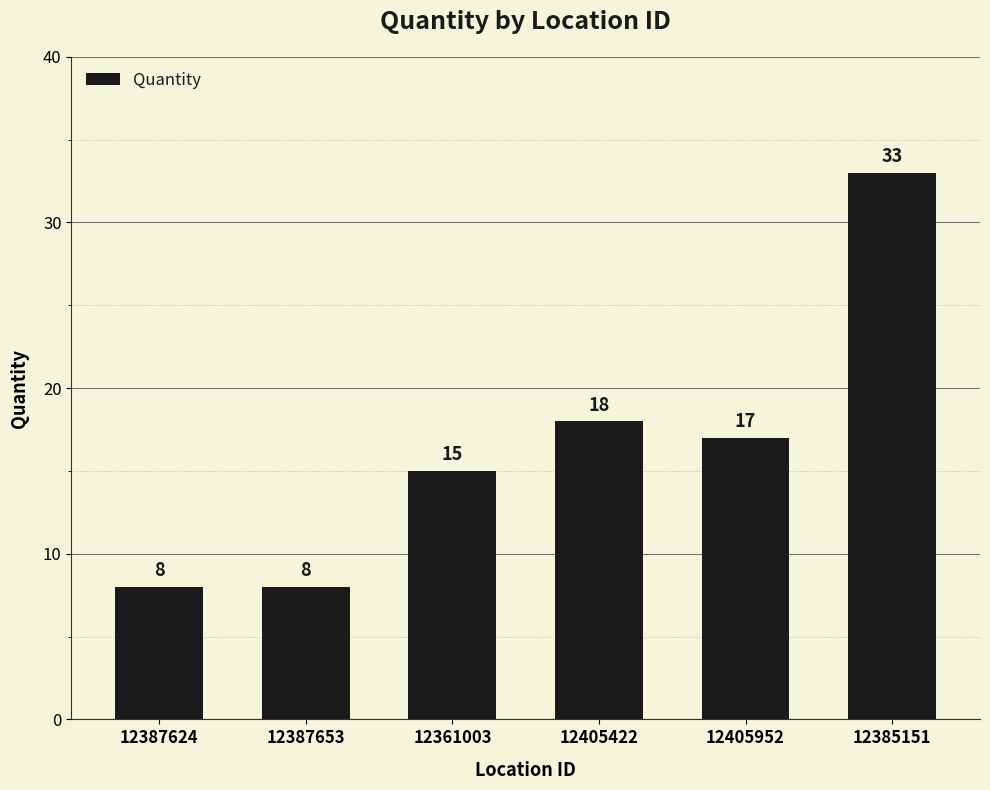

Does the chart contain any negative values?

No